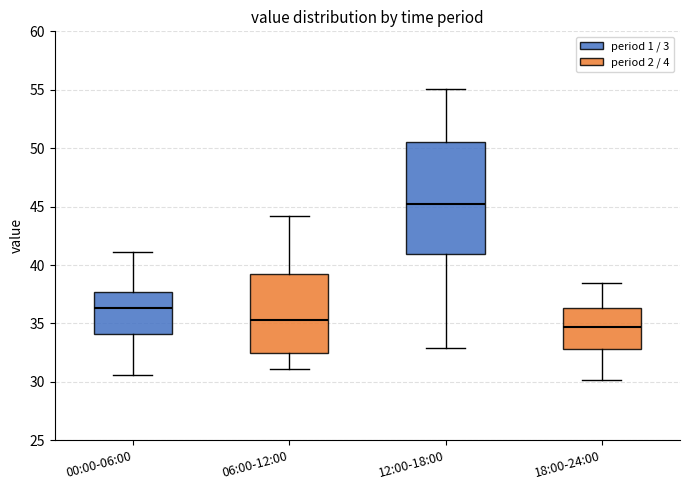

Where does the median line of the box for 18:00-24:00 sit on the y-axis? The values are not printed on the chart, so give them approximately, as read against the axis.

34.5